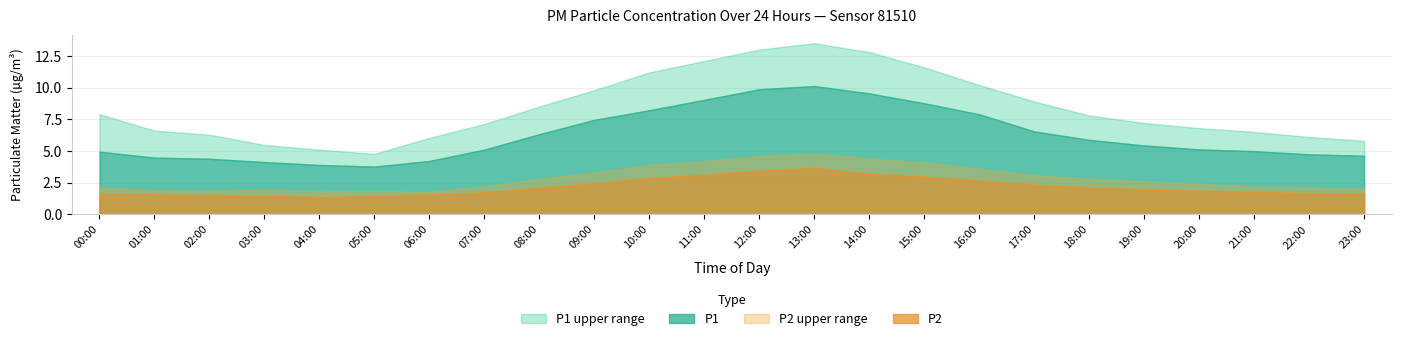

True or false: P1_upper and P1 intersect in this chart.

False